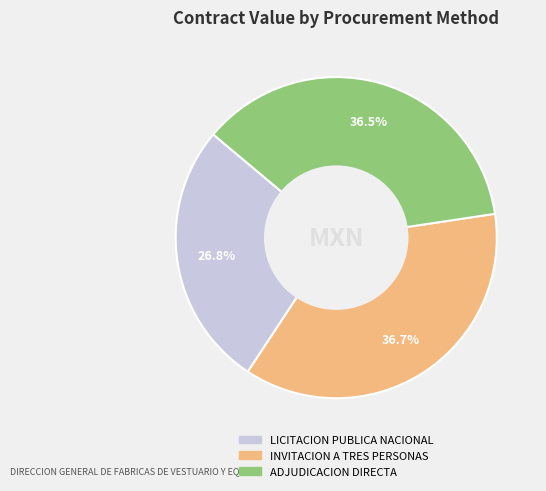

Is there a majority slice in this chart?

No